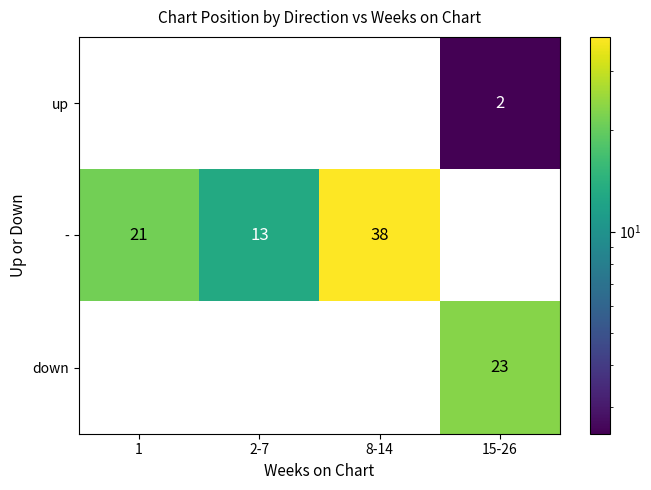

Rank the series by their maximum value, from highest to lowest.

-, down, up